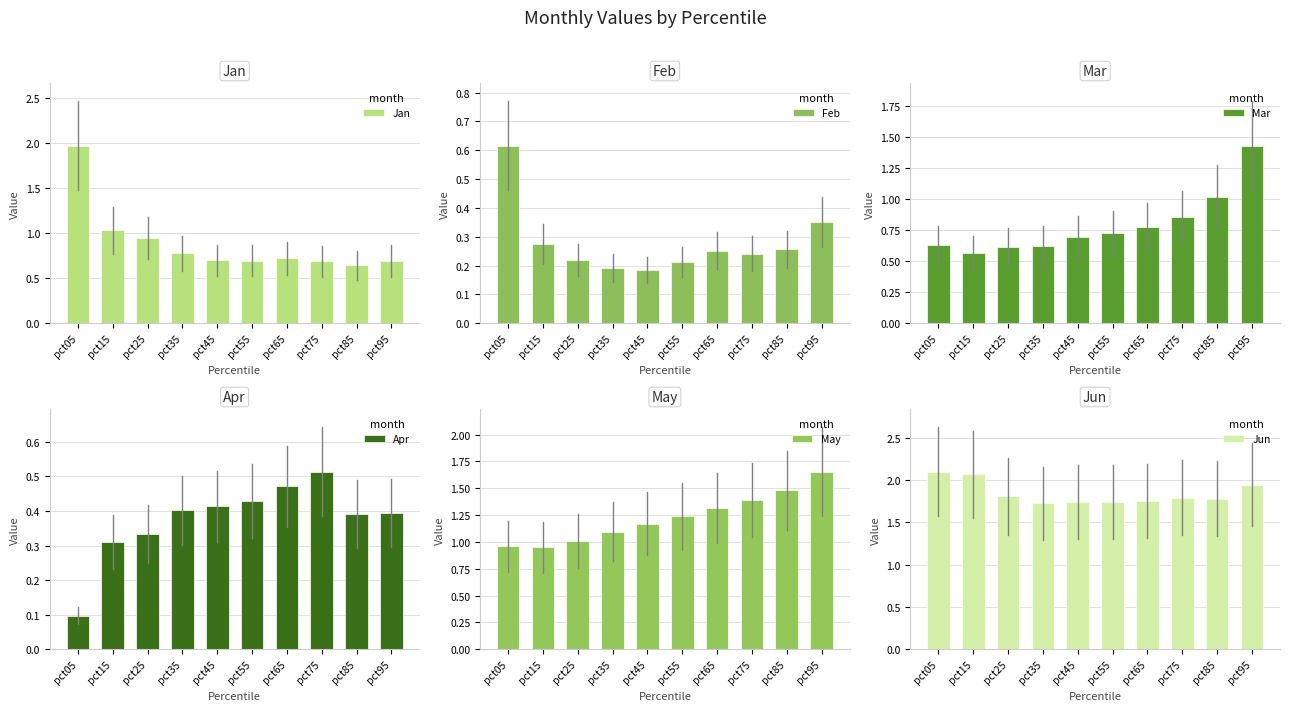

What is the average value of the May series?

1.2